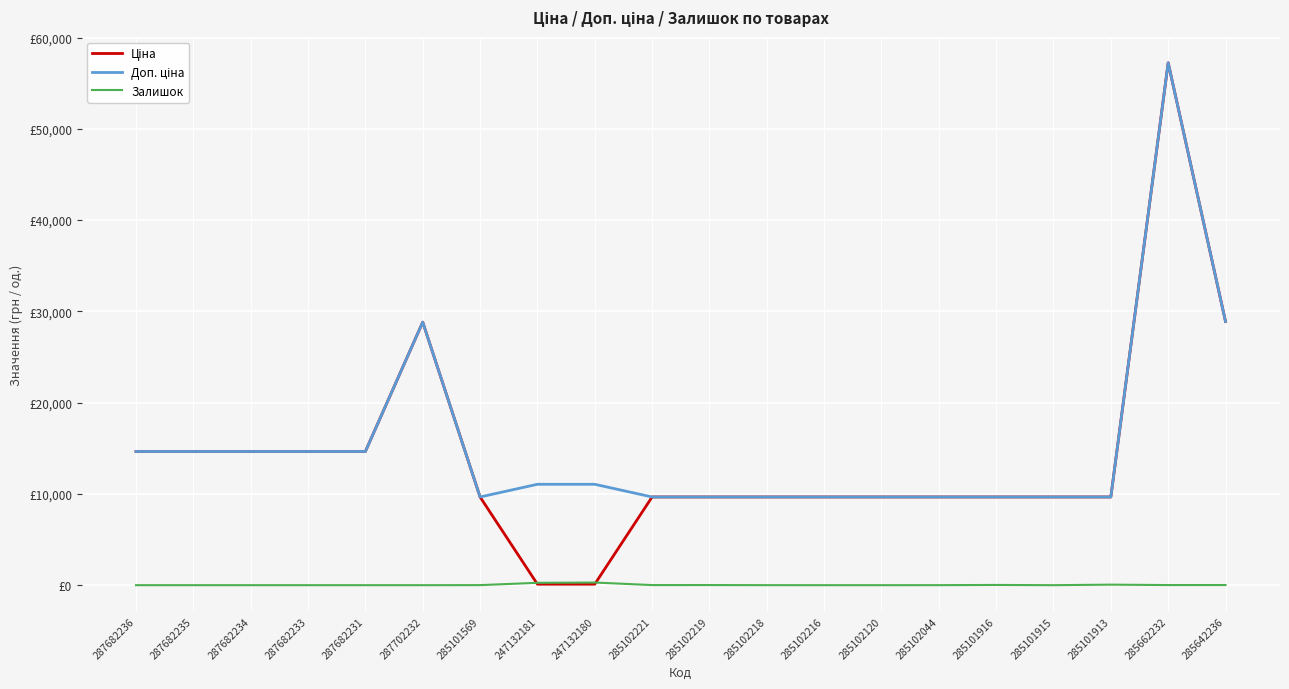

At how many categories does at least one series exceed 50250?

1